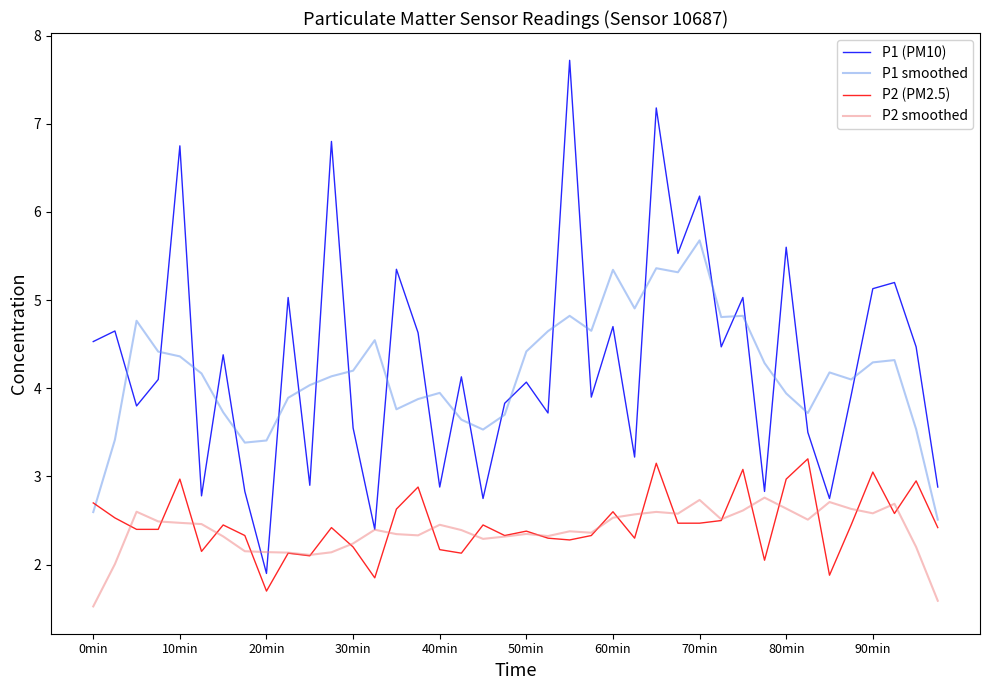

Which series ends up on top after the final intersection of P1 (PM10) and P1 smoothed?

P1 (PM10)